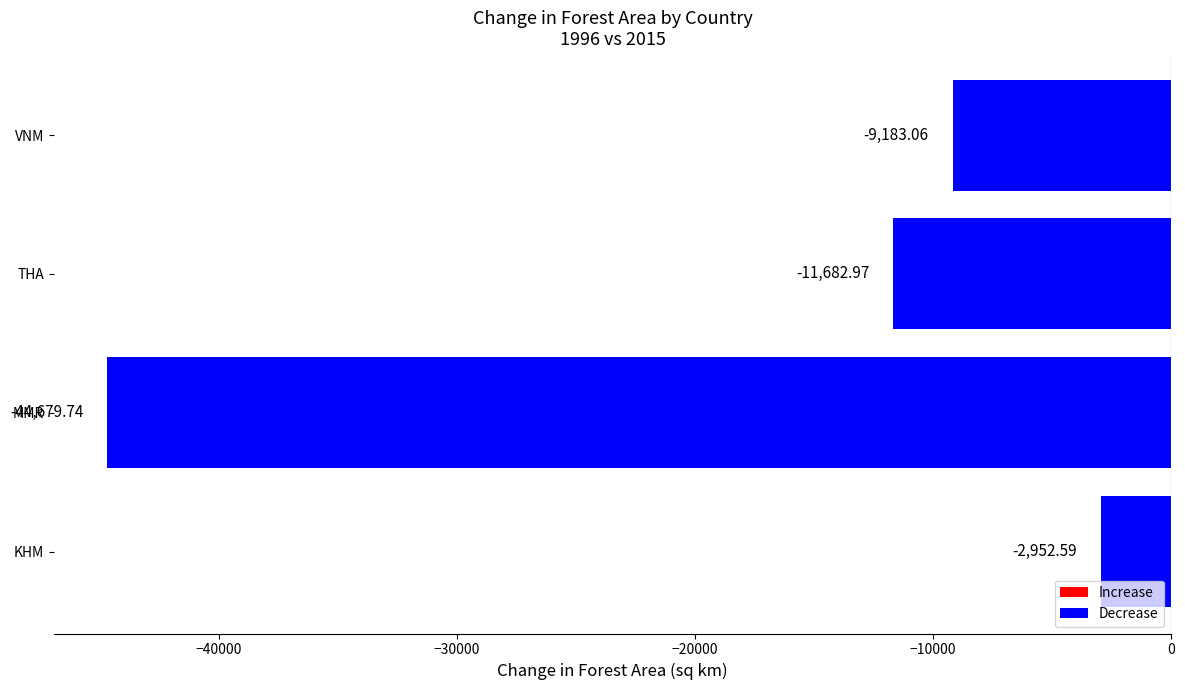

At which label is the value closest to -23816?

THA